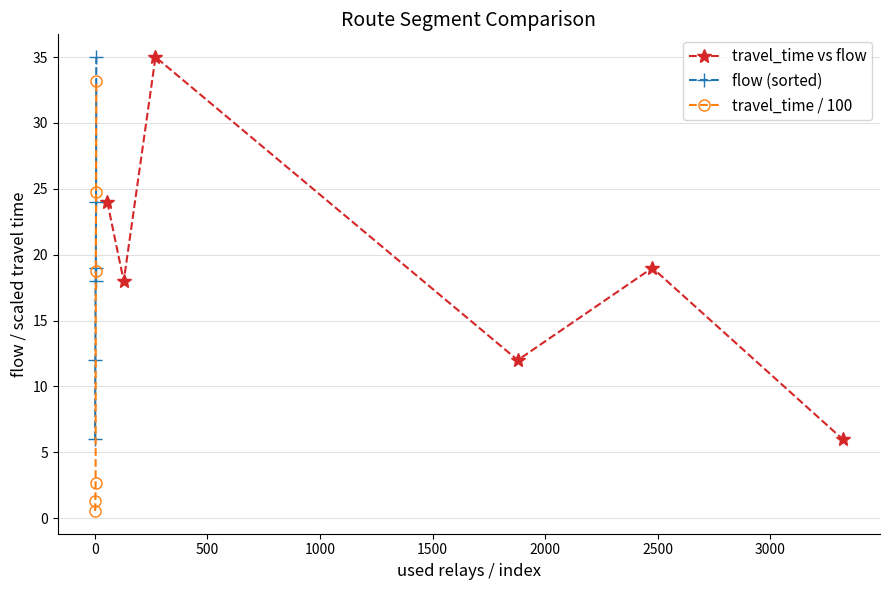

How many flow (sorted) values are between 12 and 24?

4